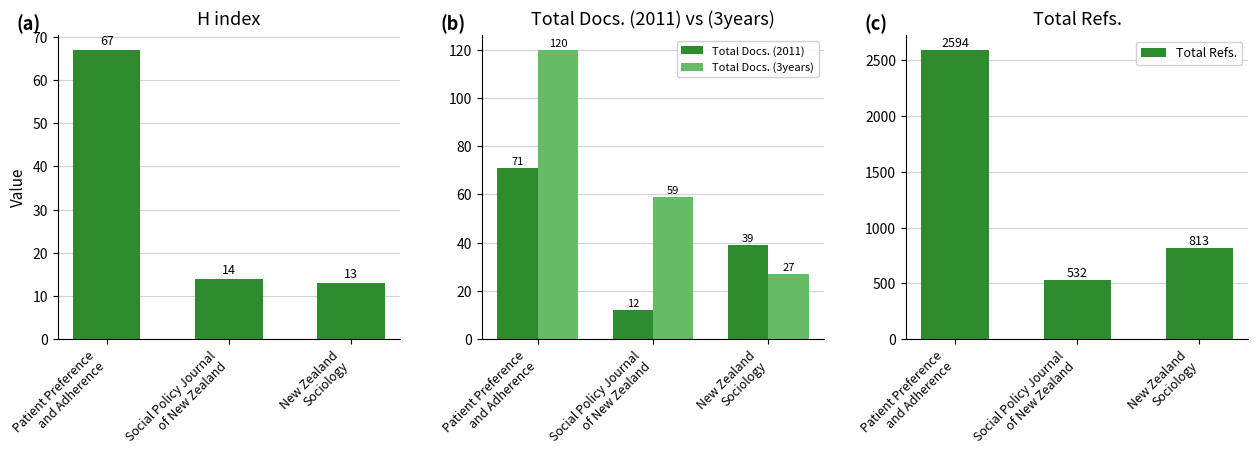

At which category is the sum across all series the highest?

Patient Preference
and Adherence